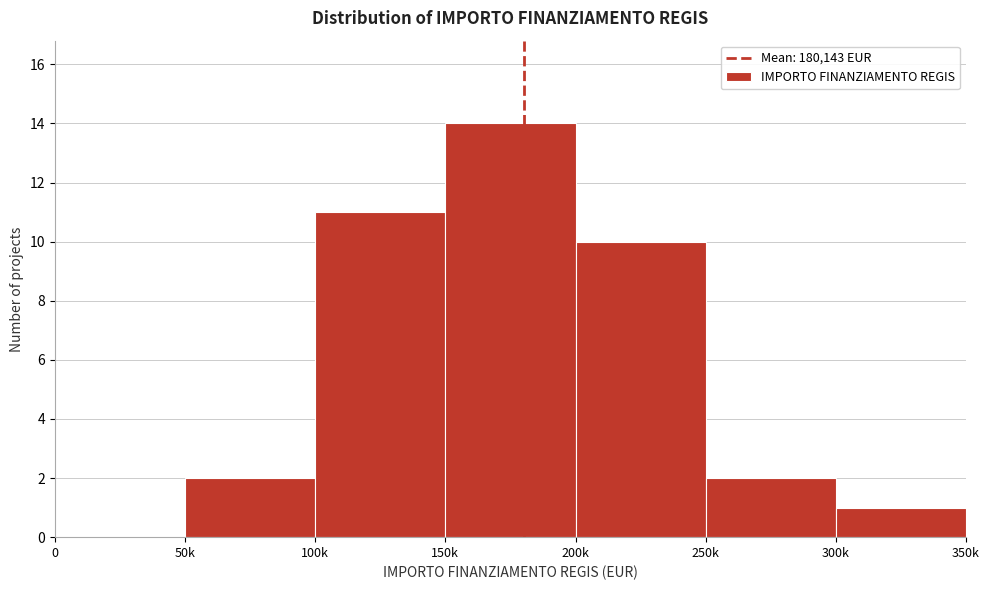

Reading left to right, extract all data points from this chart.

0=0	50k=2	100k=11	150k=14	200k=10	250k=2	300k=1